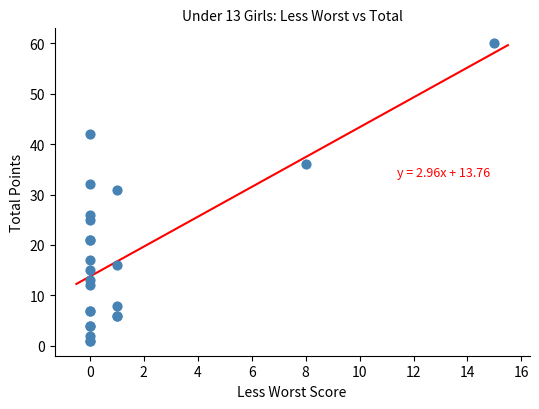

What Y value in the scatter plot is closest to 30?

31